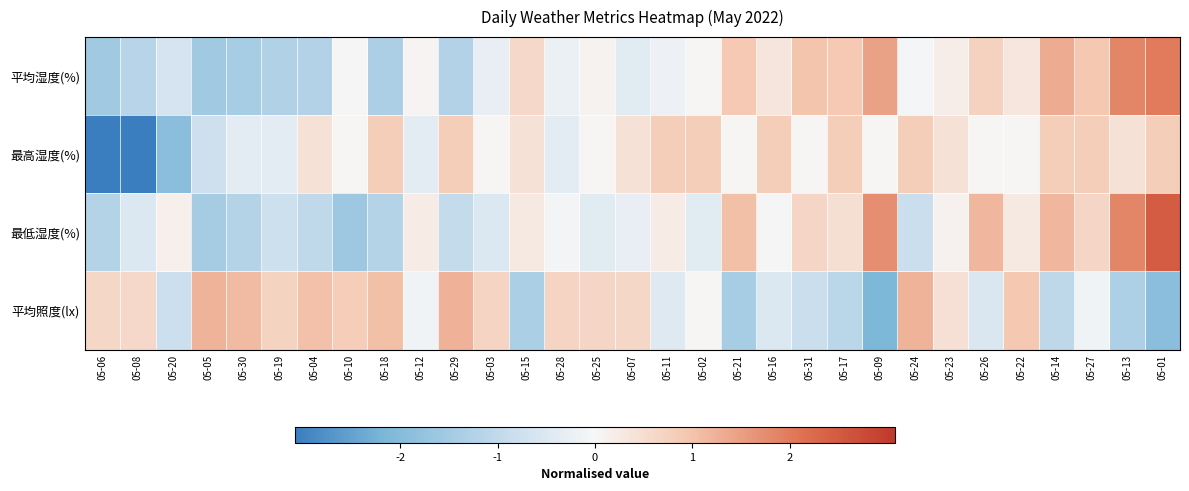

Reading left to right, list all the values displayed in this chart.

平均湿度(%): 05-06=-1.5	05-08=-1.2	05-20=-0.6	05-05=-1.5	05-30=-1.4	05-19=-1.3	05-04=-1.2	05-10=-0.0	05-18=-1.3	05-12=0.1	05-29=-1.3	05-03=-0.3	05-15=0.6	05-28=-0.2	05-25=0.1	05-07=-0.4	05-11=-0.2	05-02=0.0	05-21=0.9	05-16=0.4	05-31=1.0	05-17=0.9	05-09=1.4	05-24=-0.1	05-23=0.2	05-26=0.7	05-22=0.3	05-14=1.3	05-27=0.9	05-13=1.8	05-01=2.0
最高湿度(%): 05-06=-3.1	05-08=-3.1	05-20=-1.9	05-05=-0.8	05-30=-0.4	05-19=-0.4	05-04=0.4	05-10=0.0	05-18=0.8	05-12=-0.4	05-29=0.8	05-03=0.0	05-15=0.4	05-28=-0.4	05-25=0.0	05-07=0.4	05-11=0.8	05-02=0.8	05-21=0.0	05-16=0.8	05-31=0.0	05-17=0.8	05-09=0.0	05-24=0.8	05-23=0.4	05-26=0.0	05-22=0.0	05-14=0.8	05-27=0.8	05-13=0.4	05-01=0.8
最低湿度(%): 05-06=-1.2	05-08=-0.5	05-20=0.2	05-05=-1.5	05-30=-1.2	05-19=-0.8	05-04=-1.0	05-10=-1.6	05-18=-1.2	05-12=0.2	05-29=-1.0	05-03=-0.5	05-15=0.3	05-28=-0.1	05-25=-0.4	05-07=-0.3	05-11=0.2	05-02=-0.4	05-21=1.0	05-16=-0.0	05-31=0.7	05-17=0.5	05-09=1.7	05-24=-0.8	05-23=0.1	05-26=1.2	05-22=0.3	05-14=1.2	05-27=0.7	05-13=1.9	05-01=2.5
平均照度(lx): 05-06=0.6	05-08=0.6	05-20=-0.8	05-05=1.2	05-30=1.1	05-19=0.7	05-04=1.0	05-10=0.8	05-18=1.0	05-12=-0.1	05-29=1.2	05-03=0.7	05-15=-1.4	05-28=0.7	05-25=0.7	05-07=0.6	05-11=-0.4	05-02=0.0	05-21=-1.4	05-16=-0.5	05-31=-0.8	05-17=-1.1	05-09=-2.1	05-24=1.2	05-23=0.5	05-26=-0.5	05-22=0.9	05-14=-1.0	05-27=-0.1	05-13=-1.3	05-01=-1.9